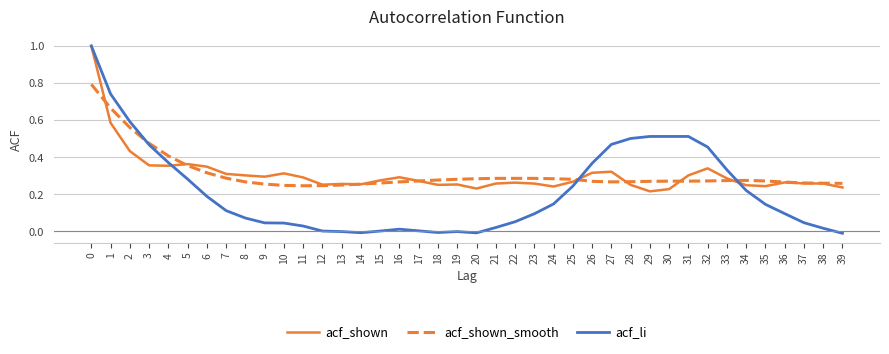

What is the total value across all series at 31?

1.1